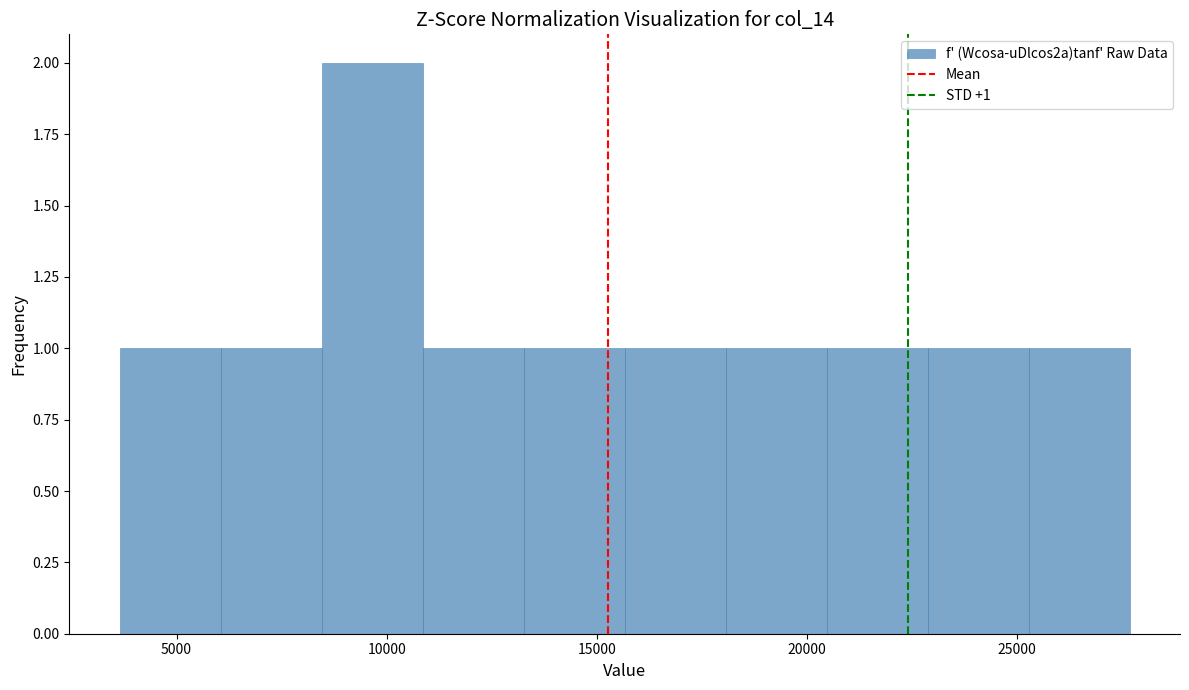

Over which range of the x-axis is the bar tallest?

8500 to 11000